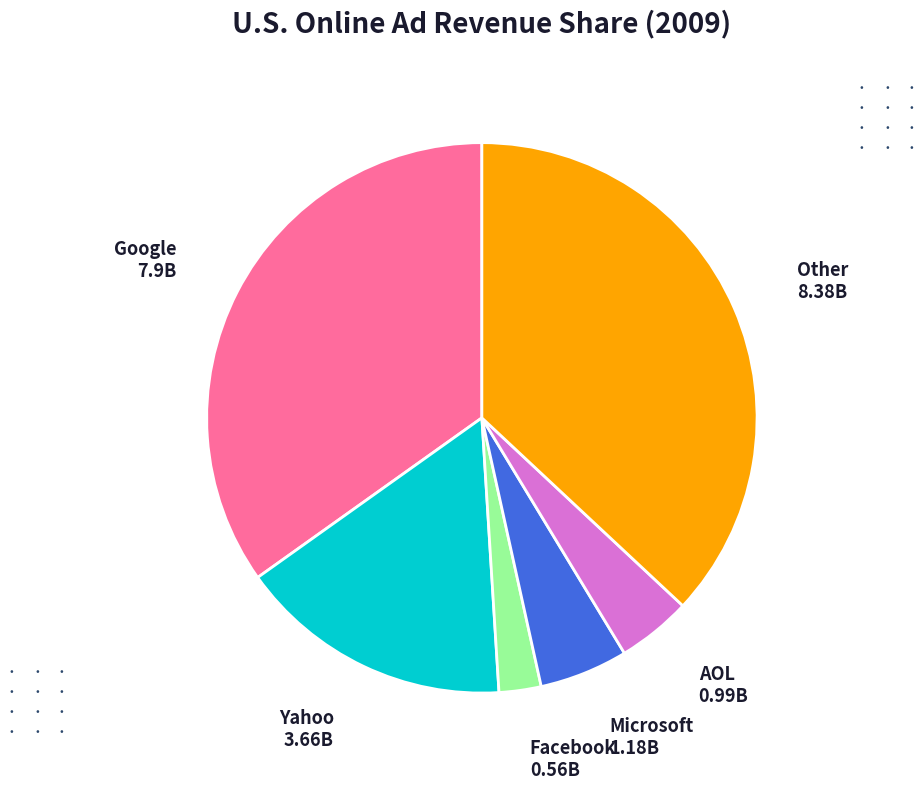

Does any single category account for the majority?

No